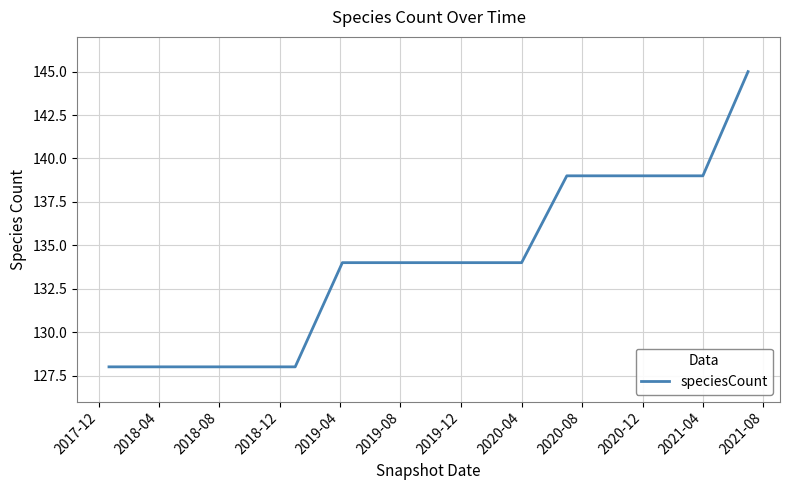

What is the minimum value shown in the chart?

128